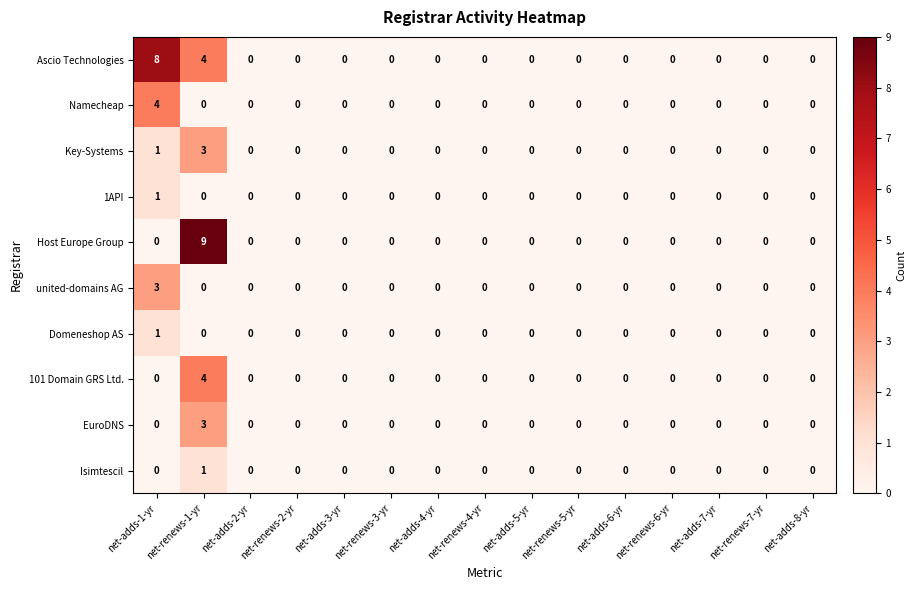

Which series has the widest spread of values?

Host Europe Group